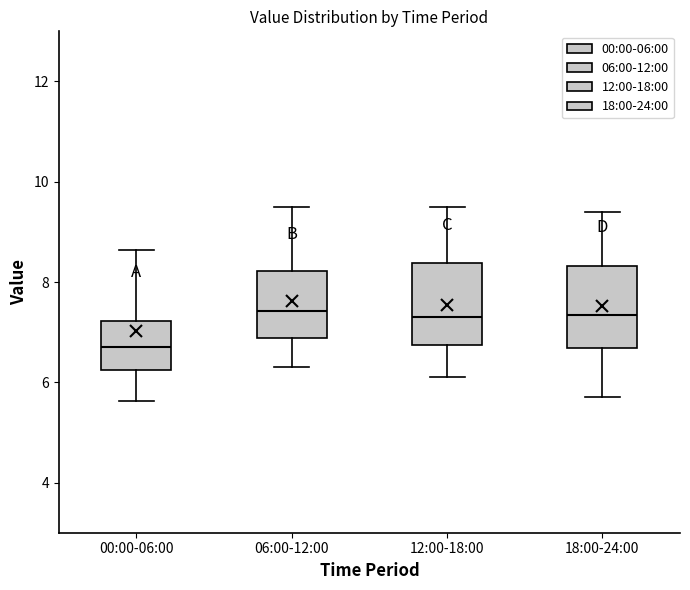

Reading left to right, transcribe this box plot: for each box, give where its median line is, the range the box spans, and where its two whiskers end, as read against the y-axis. The values are not printed on the chart, so give them approximately, as read against the axis.

00:00-06:00: median 6.8, box 6.2 to 7.2, whiskers 5.6 to 8.6
06:00-12:00: median 7.4, box 6.8 to 8.2, whiskers 6.4 to 9.6
12:00-18:00: median 7.4, box 6.8 to 8.4, whiskers 6.2 to 9.6
18:00-24:00: median 7.4, box 6.6 to 8.4, whiskers 5.8 to 9.4